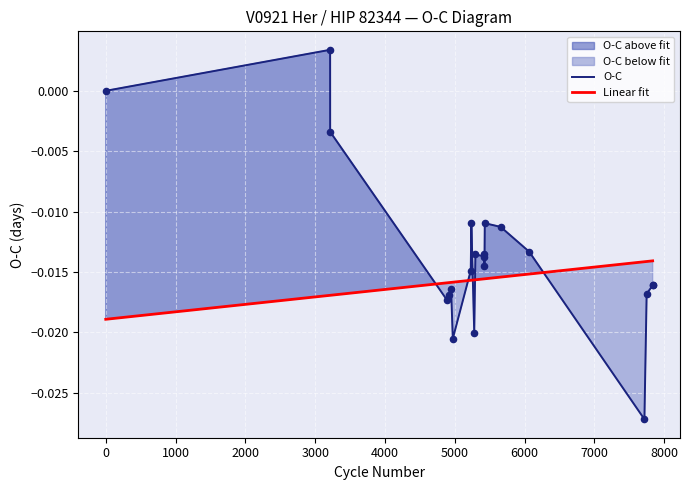

Which series has the largest total across all categories?

O-C